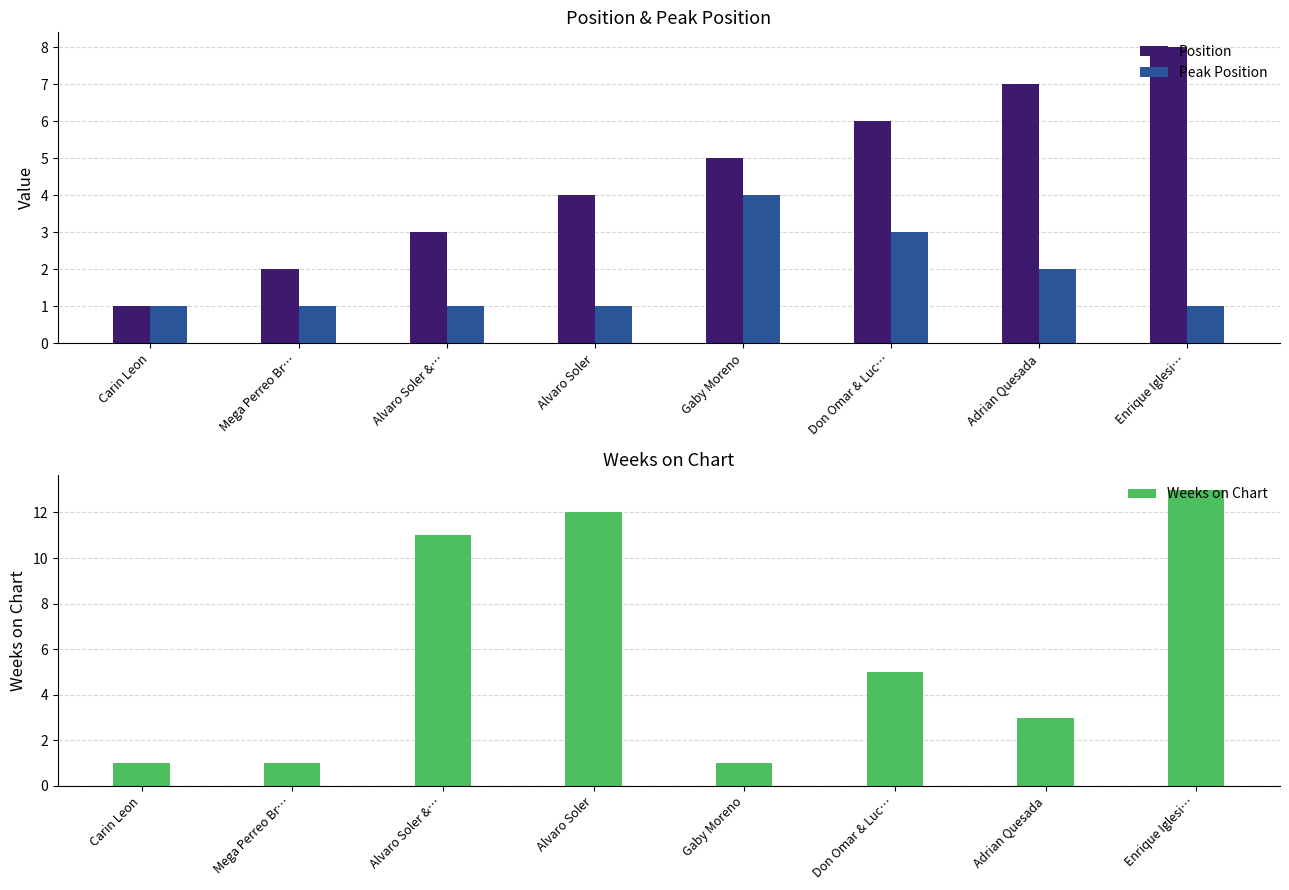

What is the spread (max minus min) of values at Adrian Quesada?

5